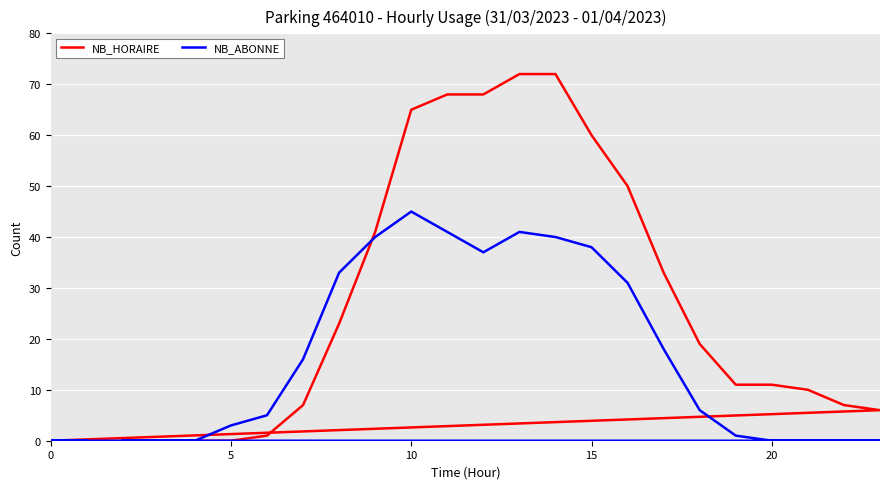

After their last crossing, which series has the higher values: NB_HORAIRE or NB_ABONNE?

NB_HORAIRE